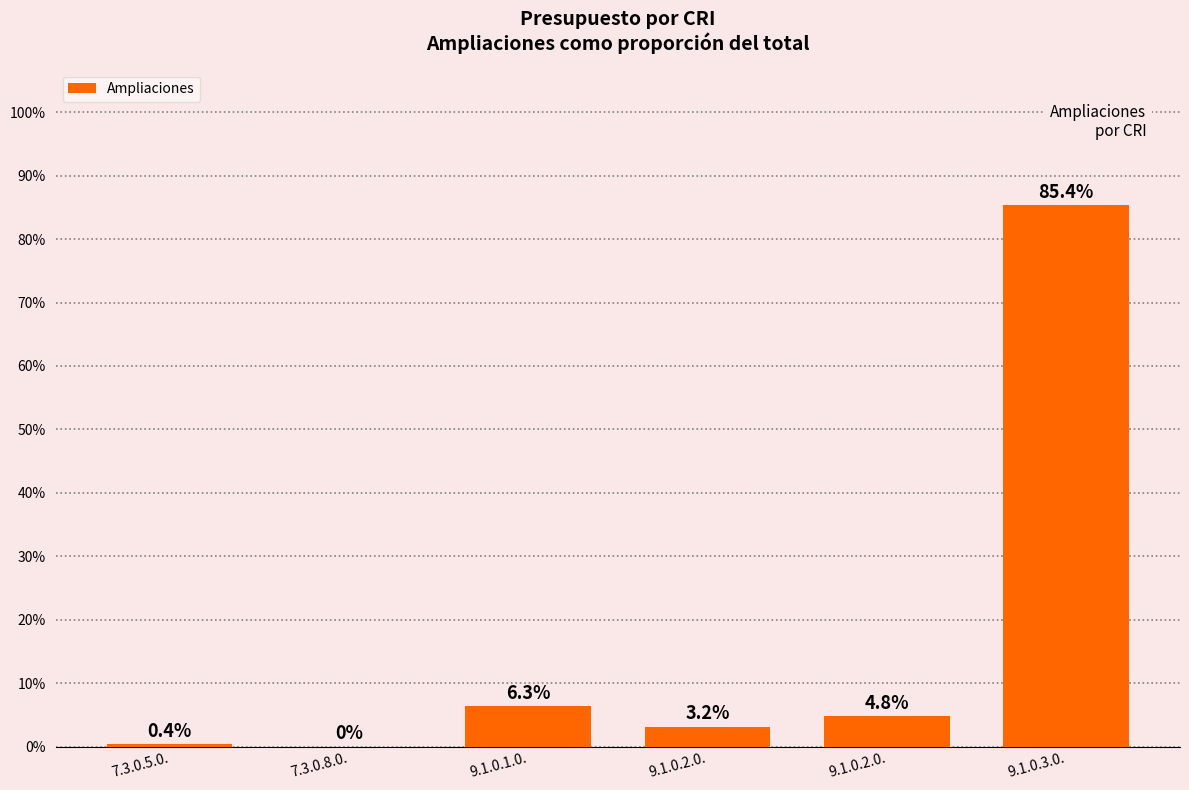

Reading right to left, what are all the values shown in this chart?

9.1.0.3.0.=0.9	9.1.0.2.0.=0.0	9.1.0.2.0.=0.0	9.1.0.1.0.=0.1	7.3.0.8.0.=0.0	7.3.0.5.0.=0.0